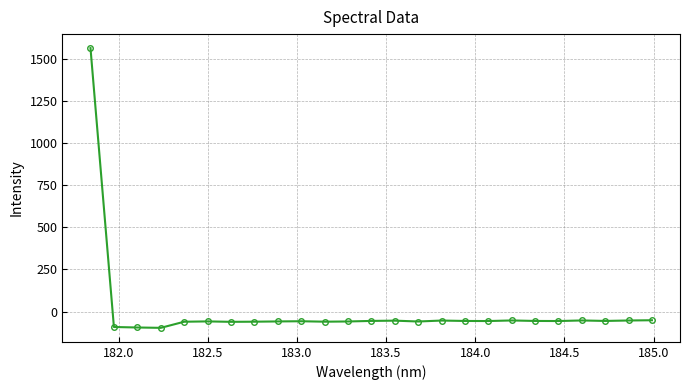

How many categories are shown in the chart?

25